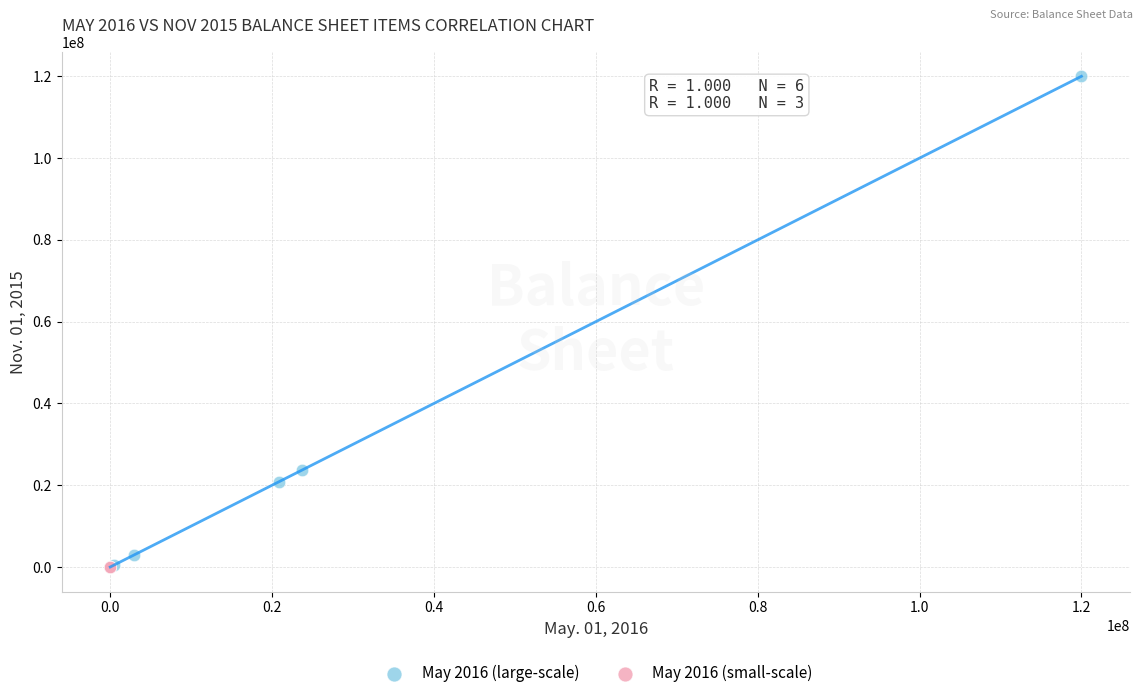

What are all the series names shown in the legend?

May 2016 (large-scale), May 2016 (small-scale)